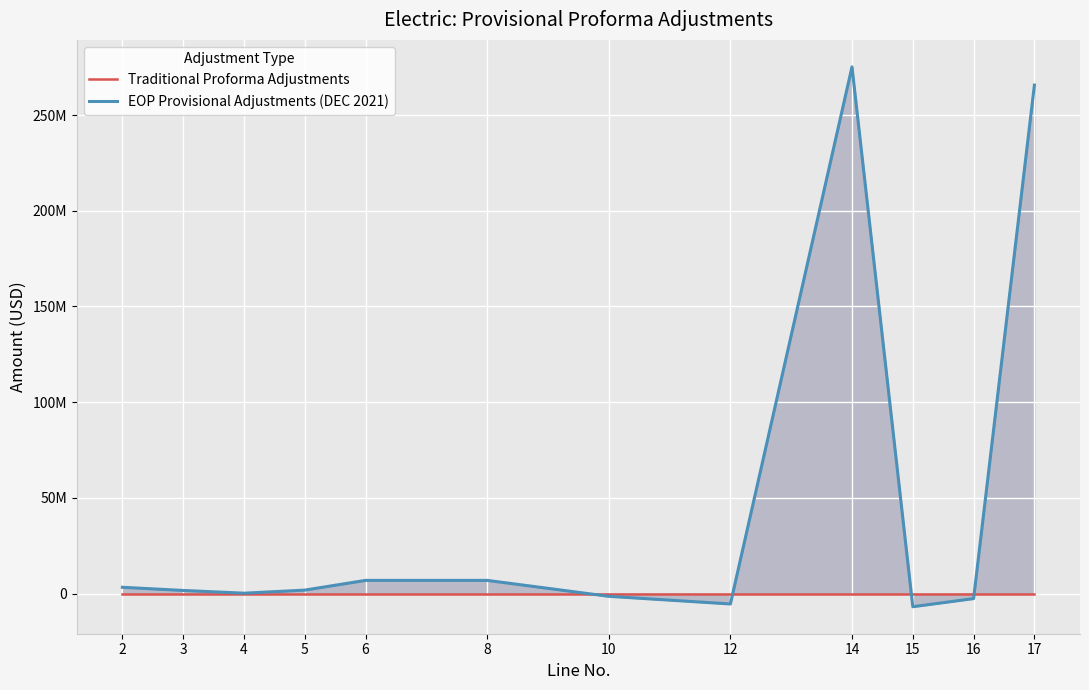

How many values in EOP Provisional Adjustments (DEC 2021) are above zero?

8